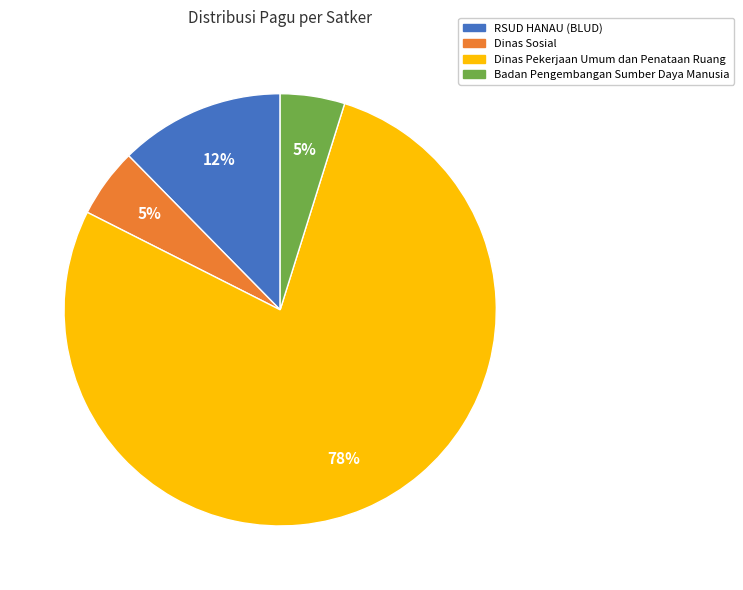

Count the number of slices in the pie.

4